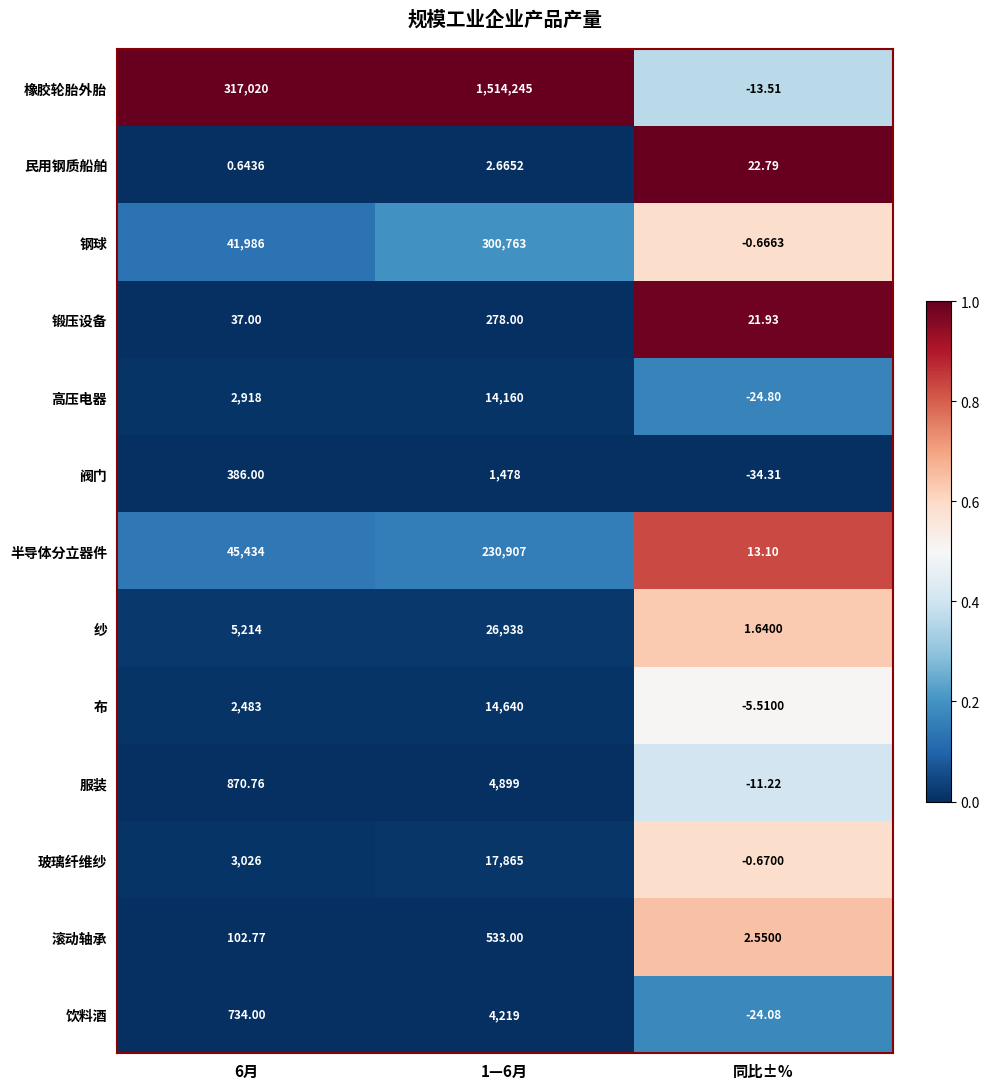

Rank the series at 同比±% from lowest to highest value.

阀门, 高压电器, 饮料酒, 橡胶轮胎外胎, 服装, 布, 玻璃纤维纱, 钢球, 纱, 滚动轴承, 半导体分立器件, 锻压设备, 民用钢质船舶